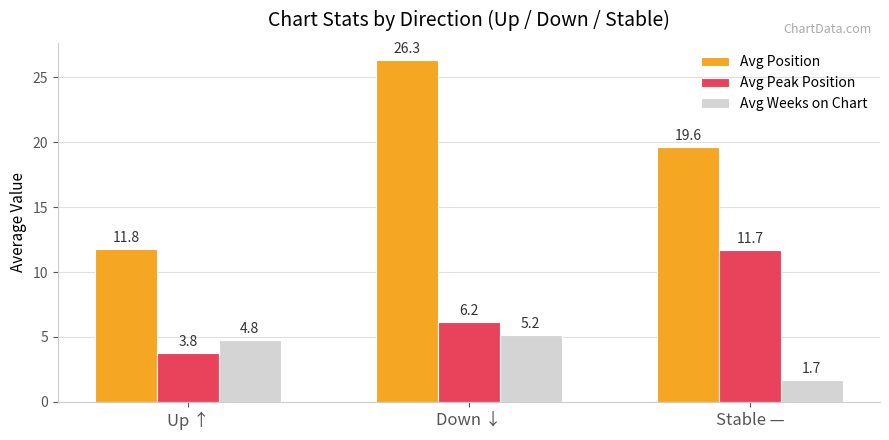

List the labels in order of Avg Weeks on Chart value, largest first.

Down ↓, Up ↑, Stable —